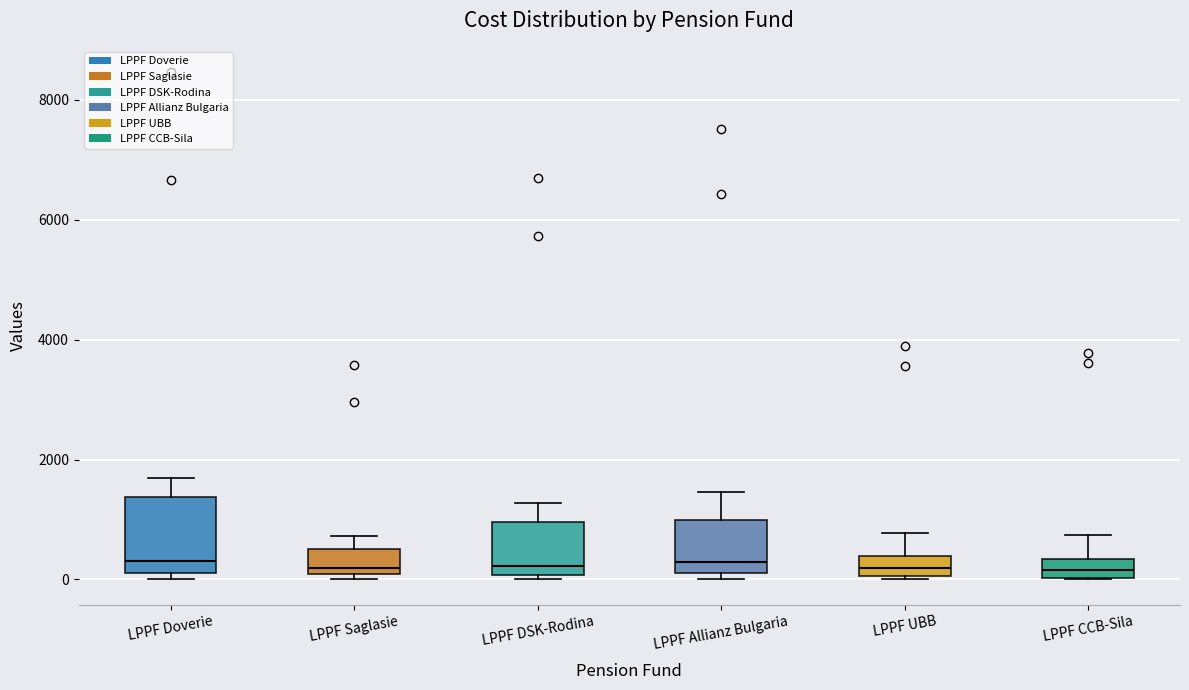

Reading left to right, transcribe this box plot: for each box, give where its median line is, the range the box spans, and where its two whiskers end, as read against the y-axis. The values are not printed on the chart, so give them approximately, as read against the axis.

LPPF Doverie: median 400, box 200 to 1400, whiskers 0 to 1600
LPPF Saglasie: median 200, box 0 to 600, whiskers 0 (just below the box's lower edge) to 800
LPPF DSK-Rodina: median 200, box 0 to 1000, whiskers 0 (just below the box's lower edge) to 1200
LPPF Allianz Bulgaria: median 200 (just above the box's lower edge), box 200 to 1000, whiskers 0 to 1400
LPPF UBB: median 200, box 0 to 400, whiskers 0 to 800
LPPF CCB-Sila: median 200, box 0 to 400, whiskers 0 to 800